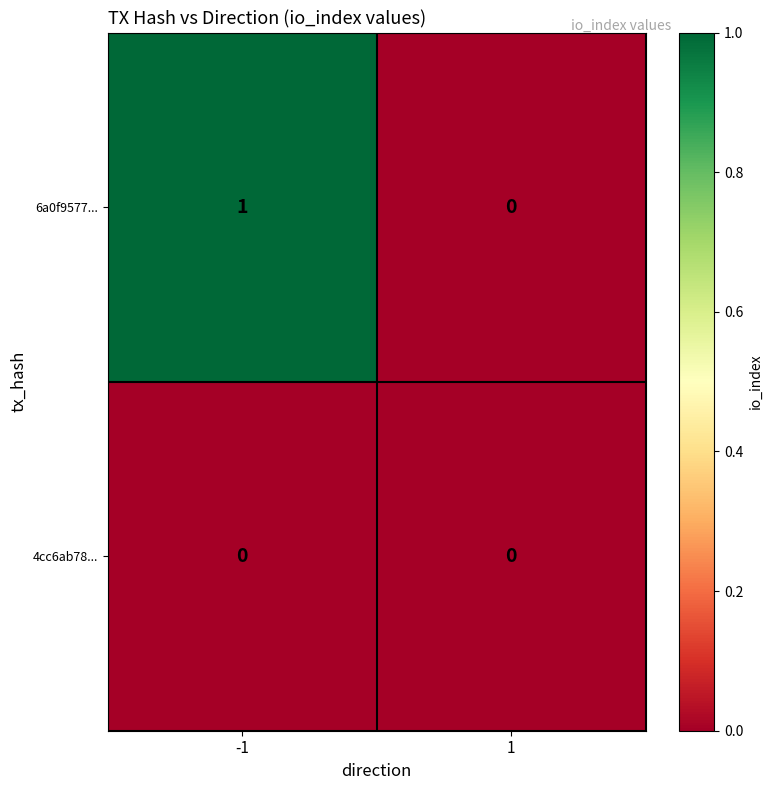

List the series in order of their overall mean, highest first.

6a0f9577..., 4cc6ab78...